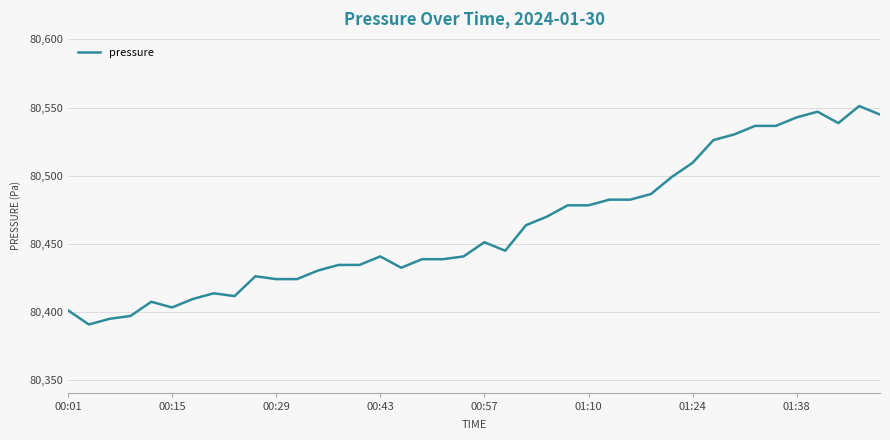

What is the maximum value shown in the chart?

80551.1